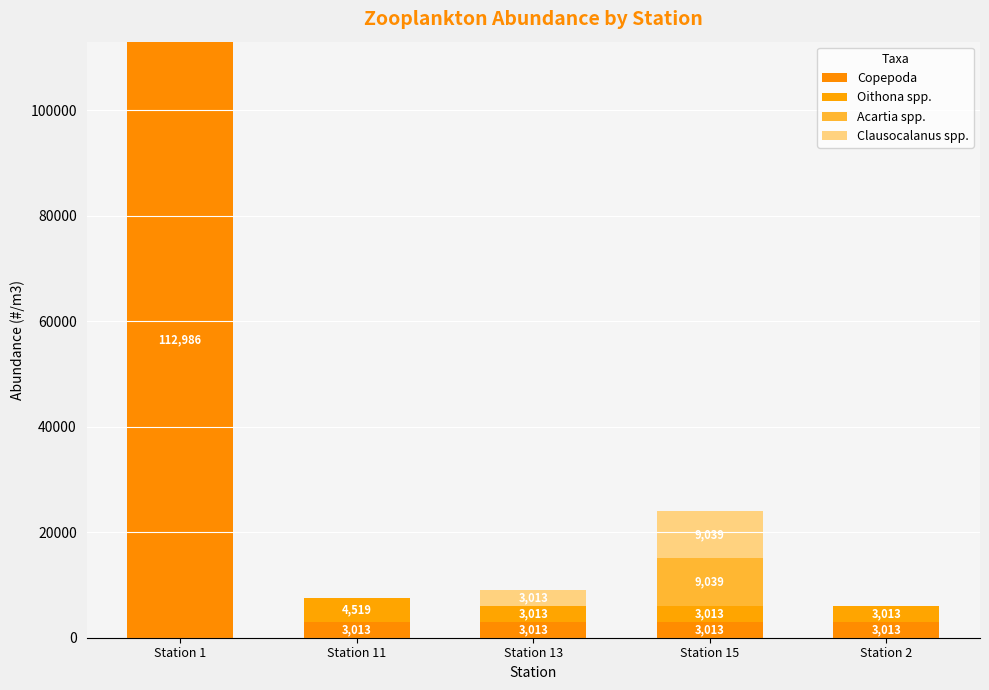

What position from the left is Station 1?

1